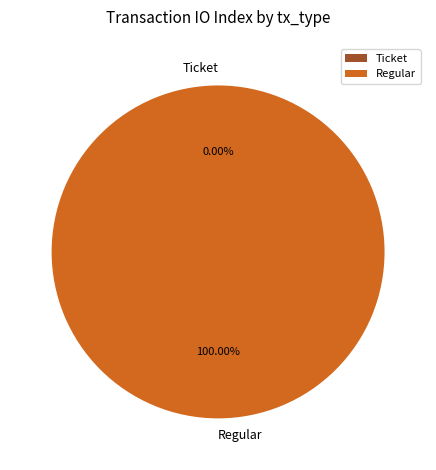

The Regular slice represents 100% of the pie. True or false?

True